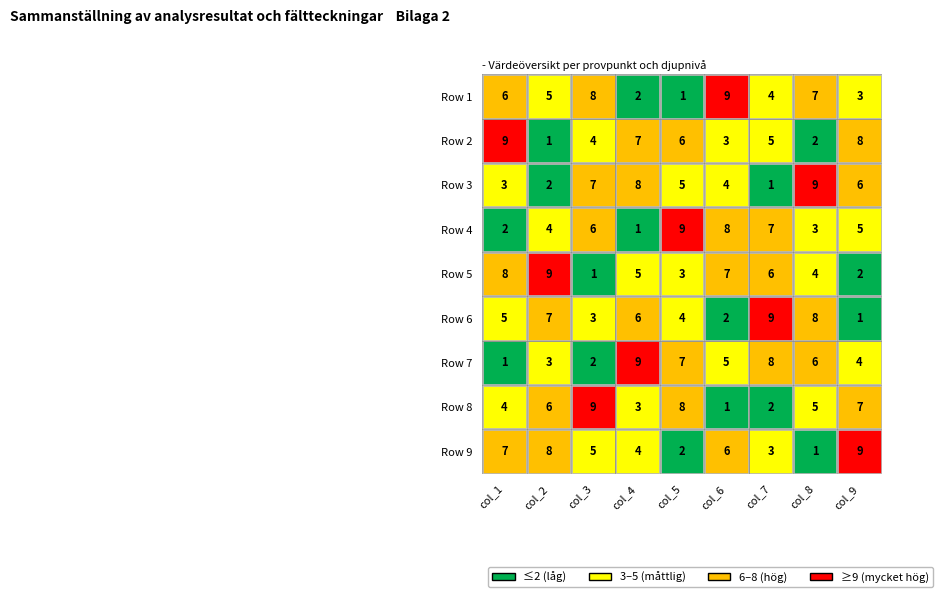

What is the difference between the highest and lowest values at 5?

8